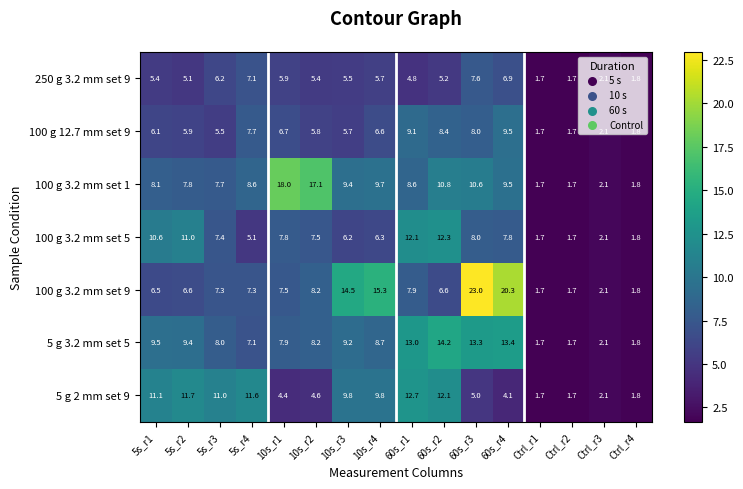

Which series has the largest total across all categories?

100 g 3.2 mm set 9